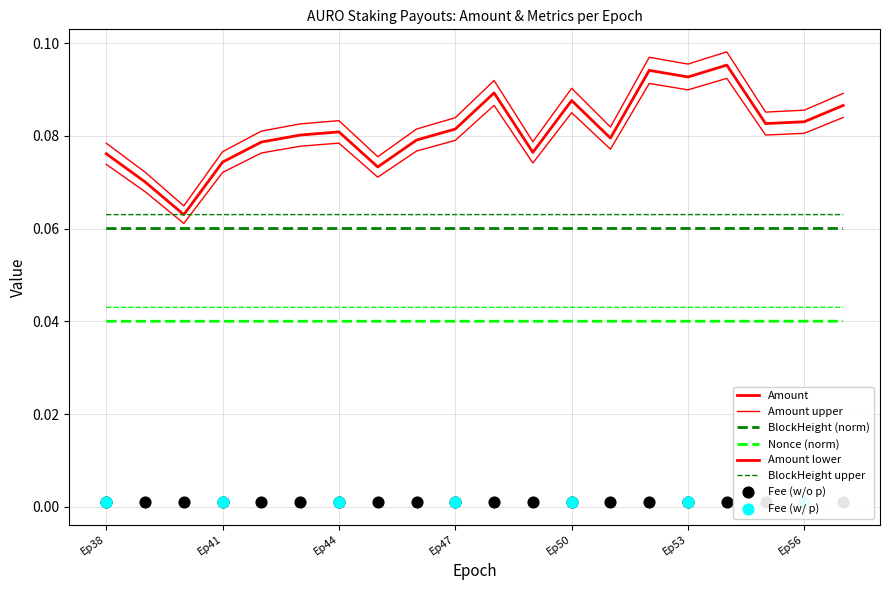

Is the value of Nonce_norm at Epoch_53 greater than the value of BlockHeight_norm at Epoch_40?

No